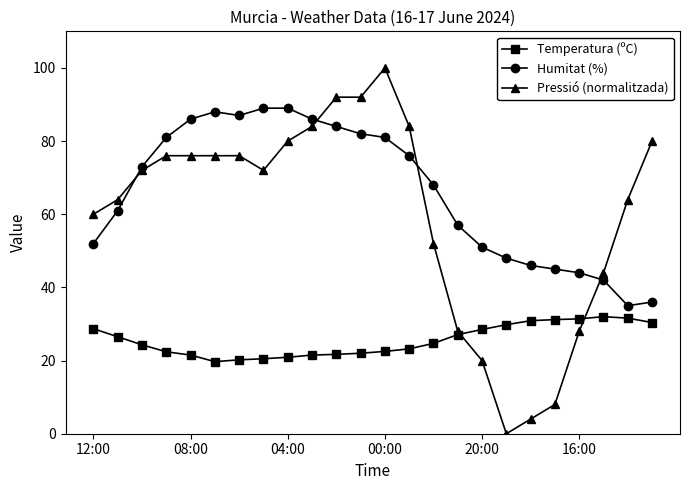

Rank the series by their maximum value, from lowest to highest.

Temperatura (ºC), Humitat (%), Pressió (normalitzada)